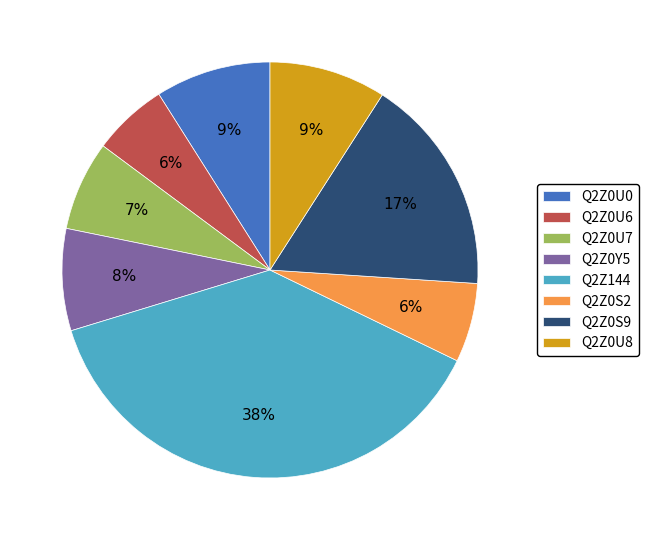

Does Q2Z0S2 represent more than half of the total?

No